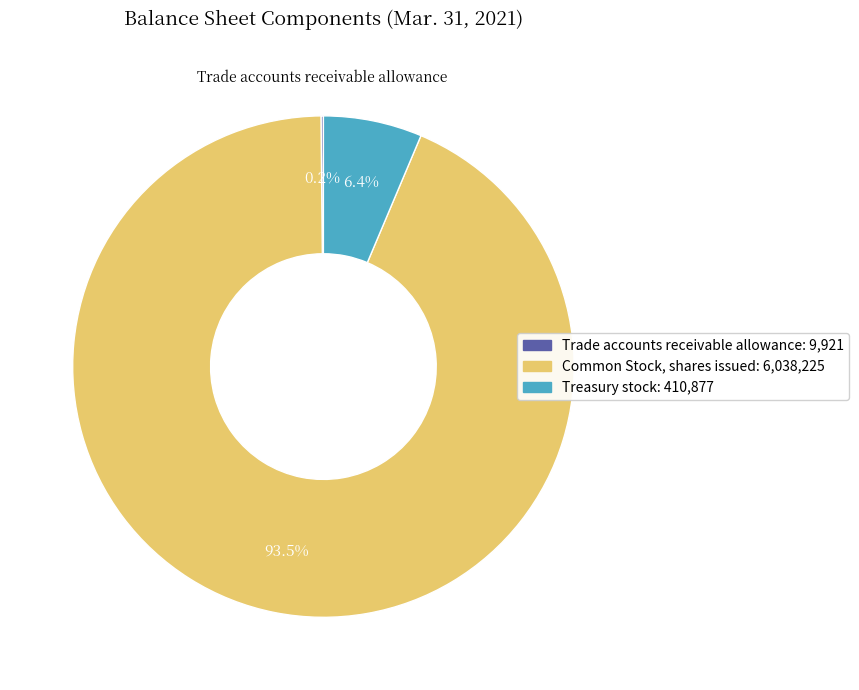

Is there a majority slice in this chart?

Yes